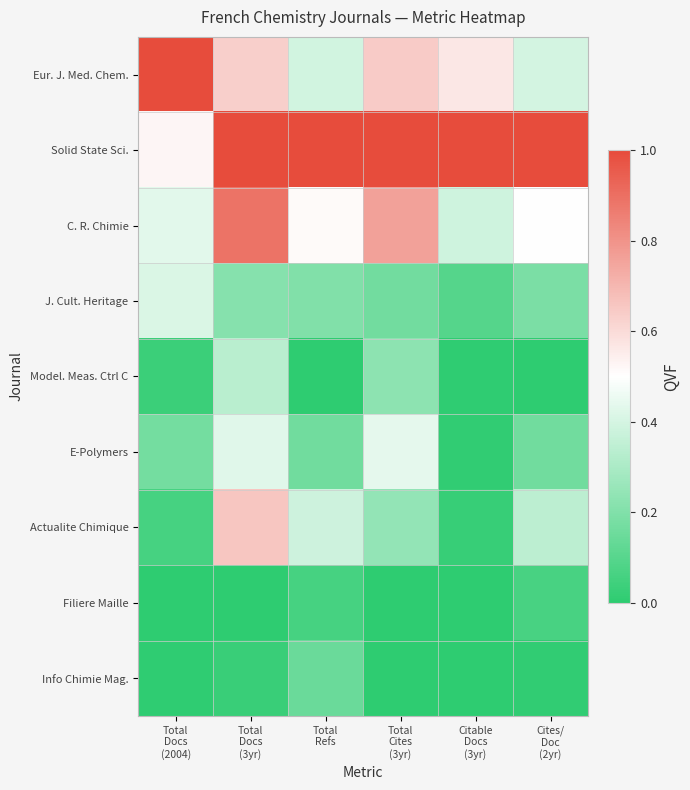

Between Citable Docs (3yr) and Cites/ Doc (2yr), which series saw the biggest shift?

Actualite Chimique